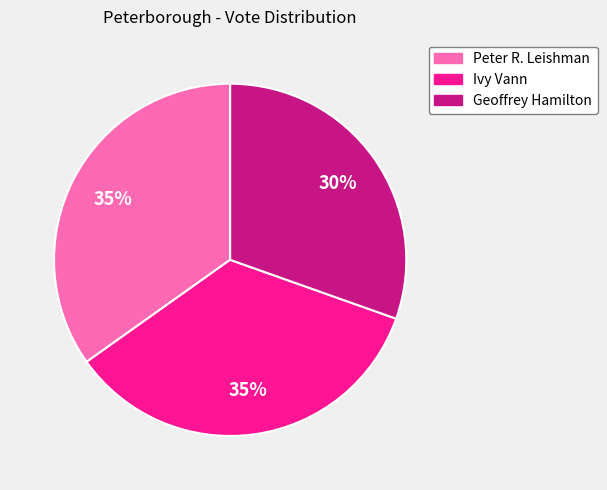

To the nearest percent, what percentage of the pie is Ivy Vann?

35%